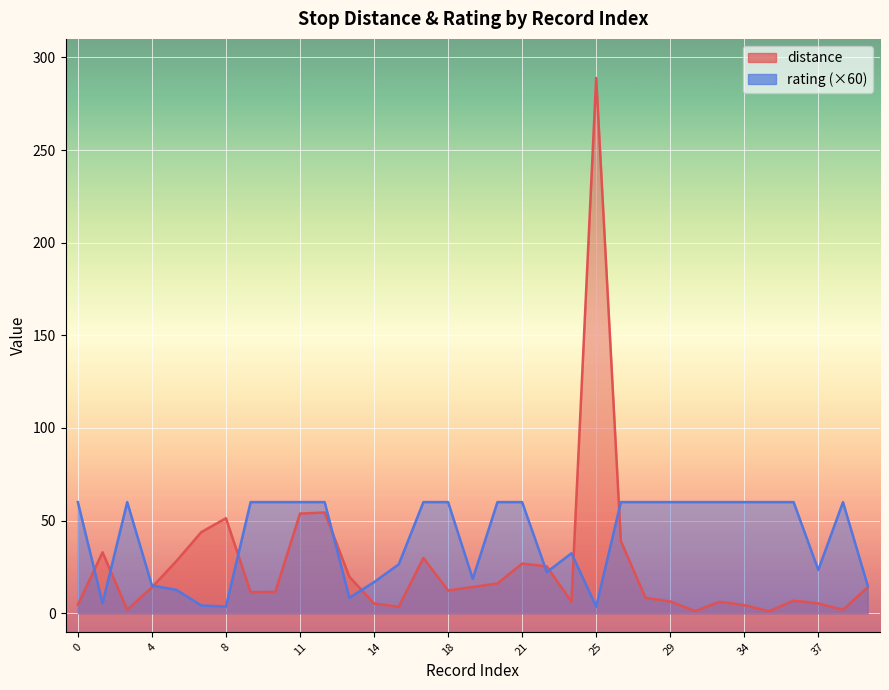

What is the maximum value for distance?

288.9